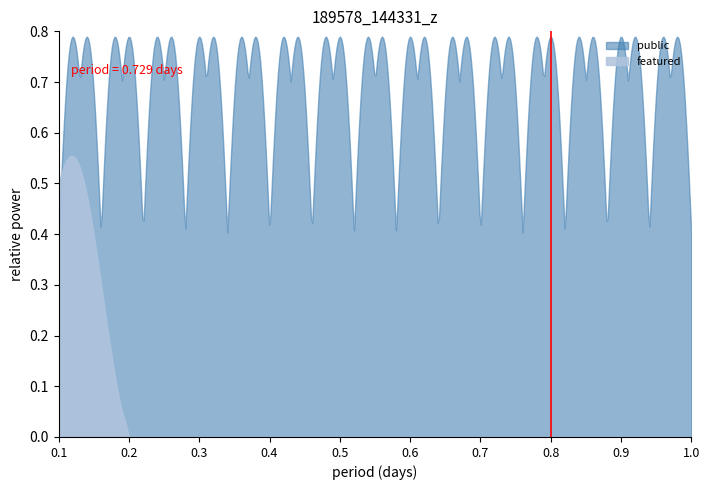

True or false: public has a value of 1 at RES_17P_002_033.

False